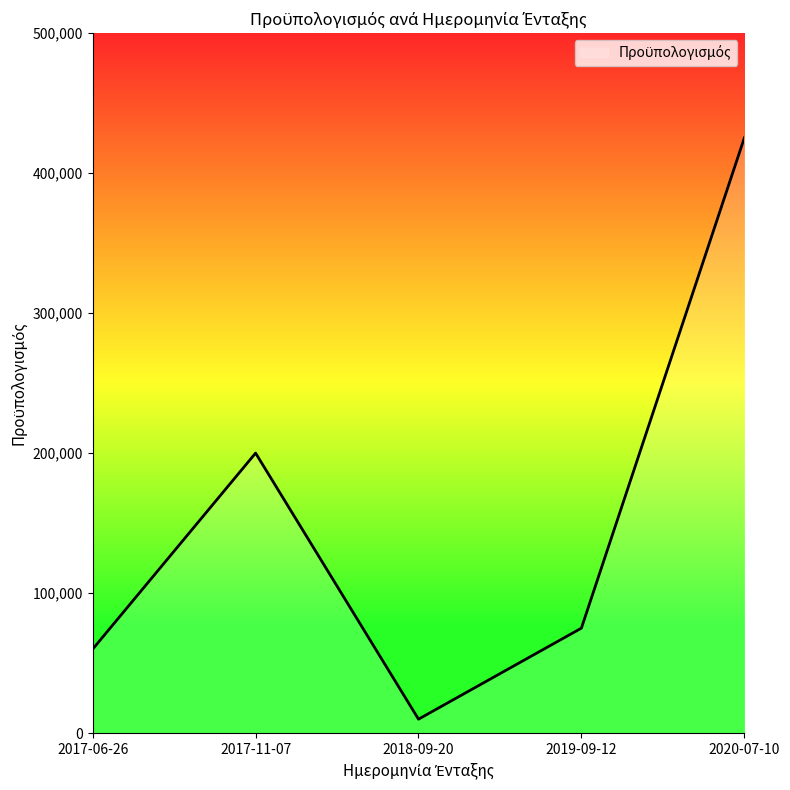

How many lines are shown in the chart?

1